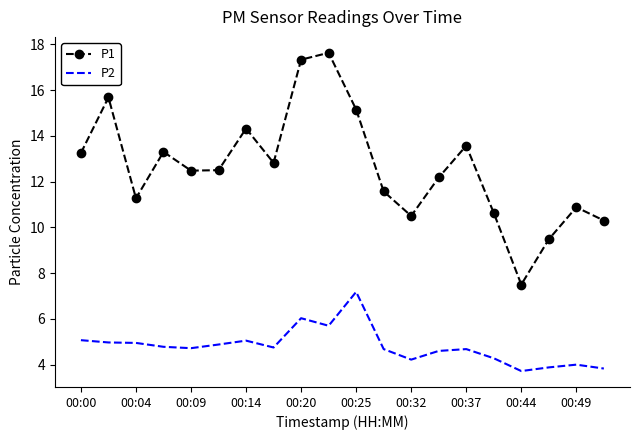

Which series has the largest range (max minus min)?

P1